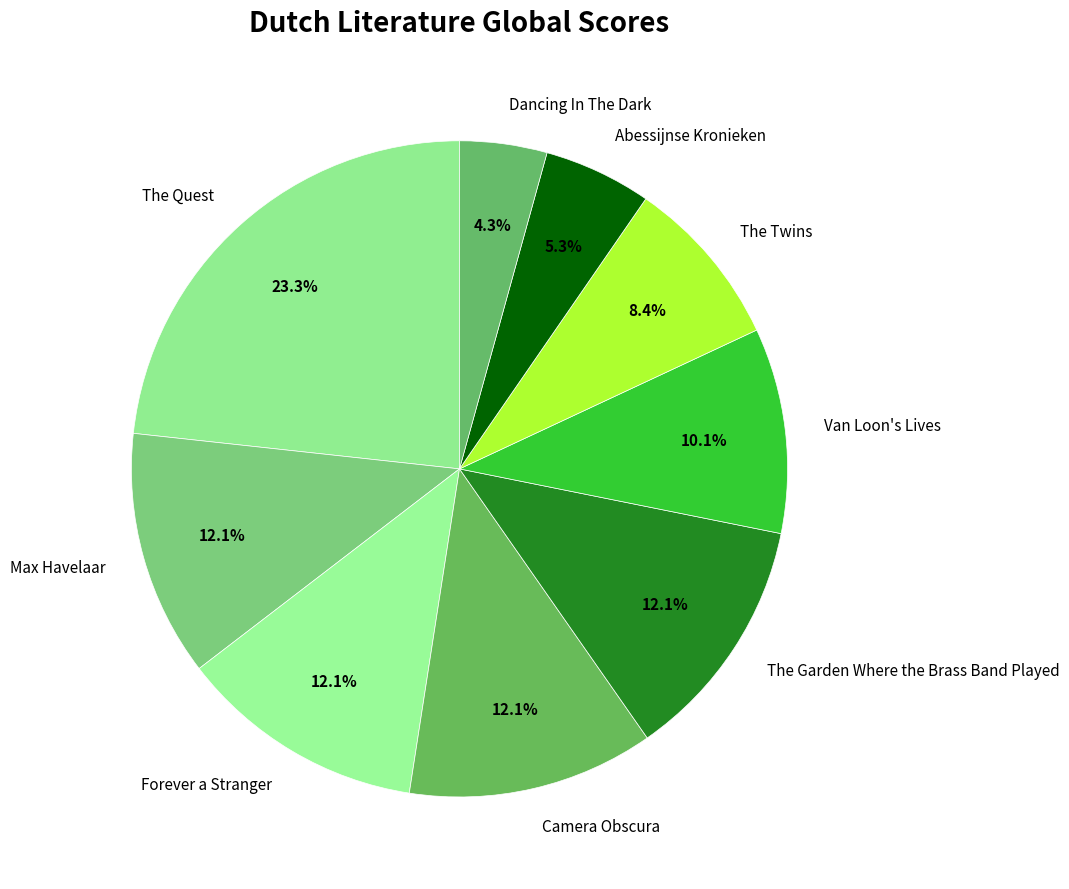

Which has a higher value, The Garden Where the Brass Band Played or Abessijnse Kronieken?

The Garden Where the Brass Band Played